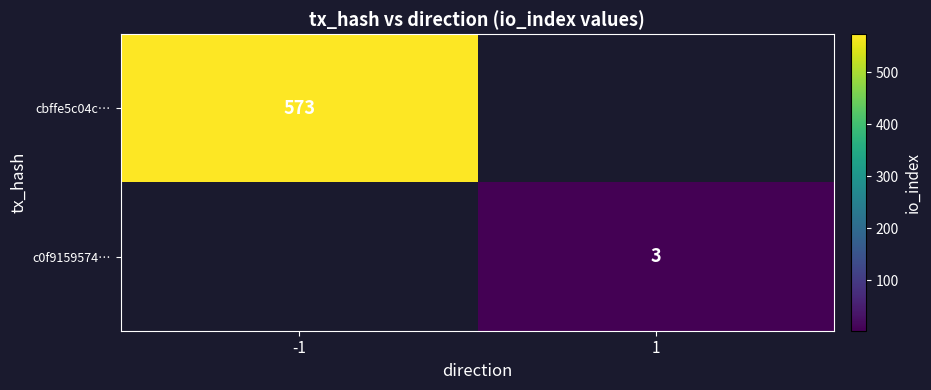

True or false: c0f9159574… has a value of 1 at 1.

False